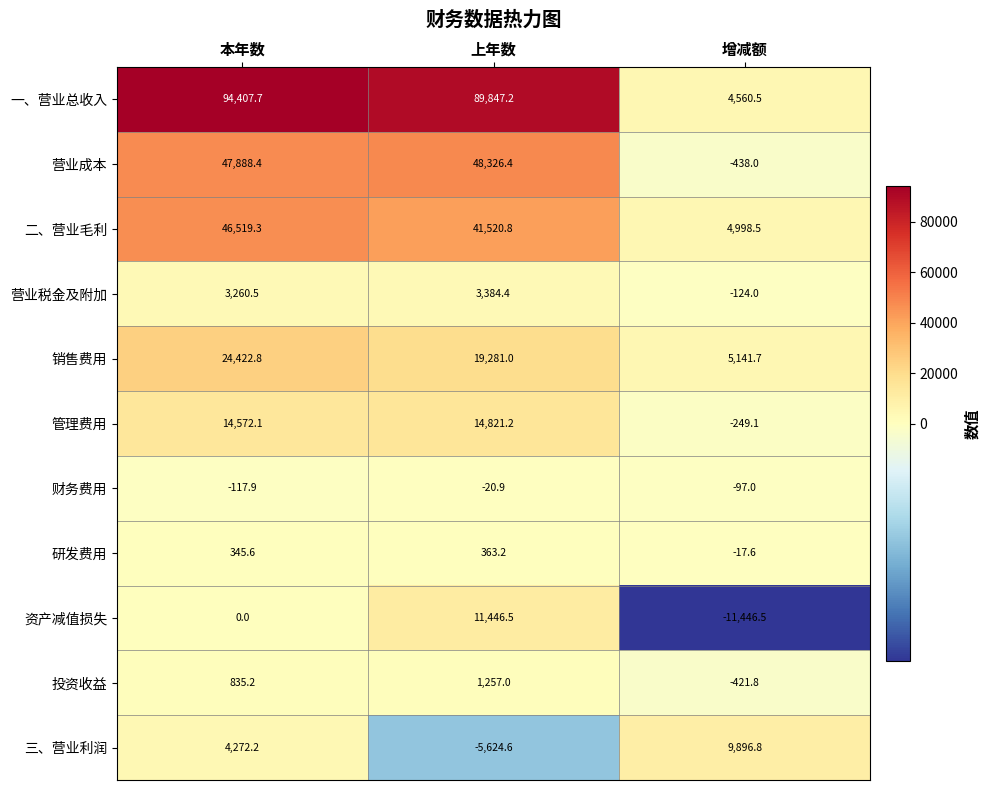

Which label corresponds to the largest value in the chart?

本年数